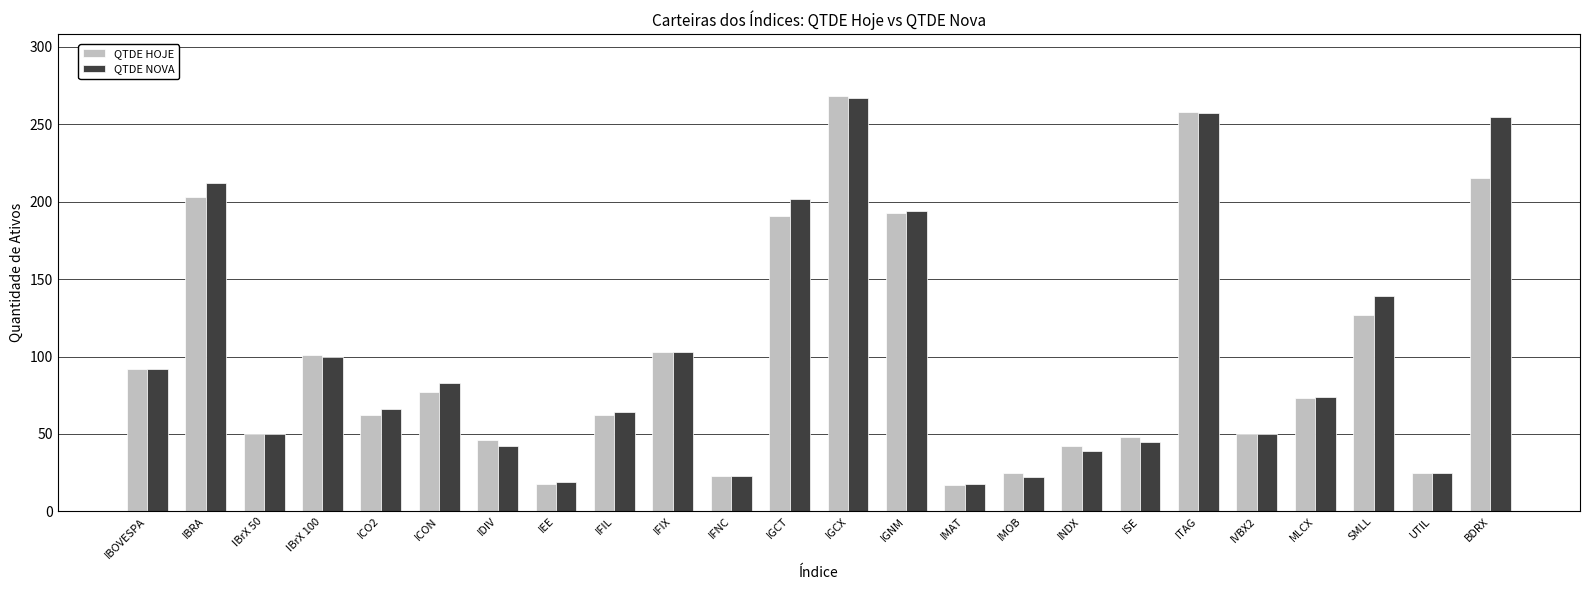

What is the spread (max minus min) of values at IBrX 100?

1